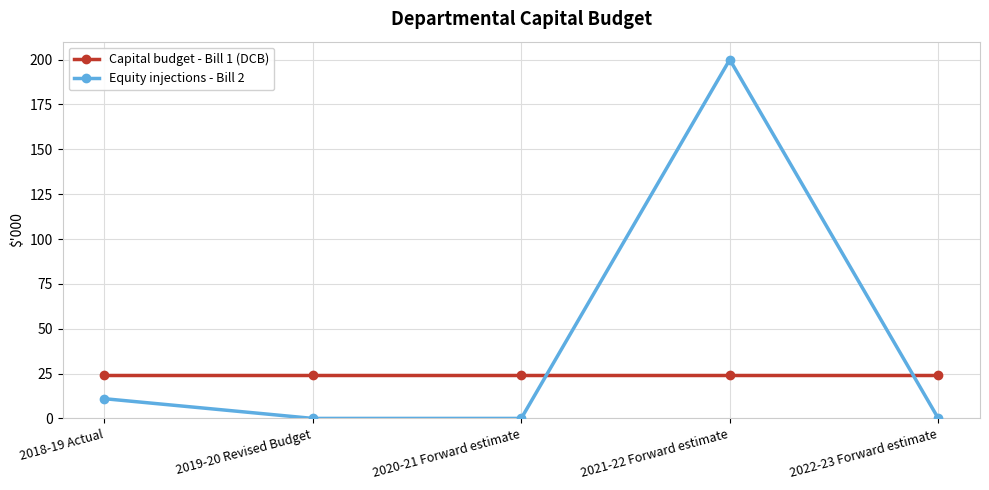

List the series in order of their peak value, lowest first.

Capital budget - Bill 1 (DCB), Equity injections - Bill 2